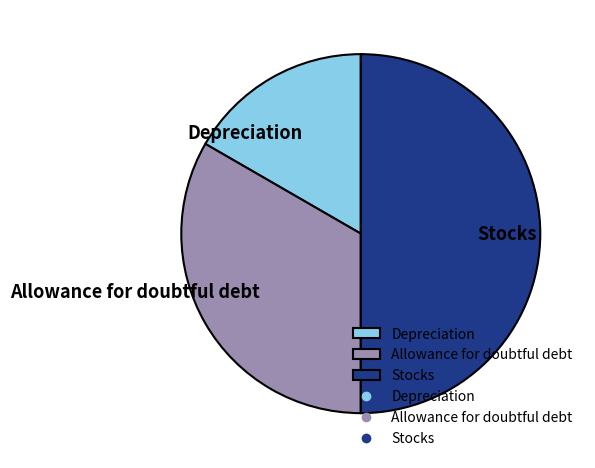

Is Depreciation the majority of the pie?

No